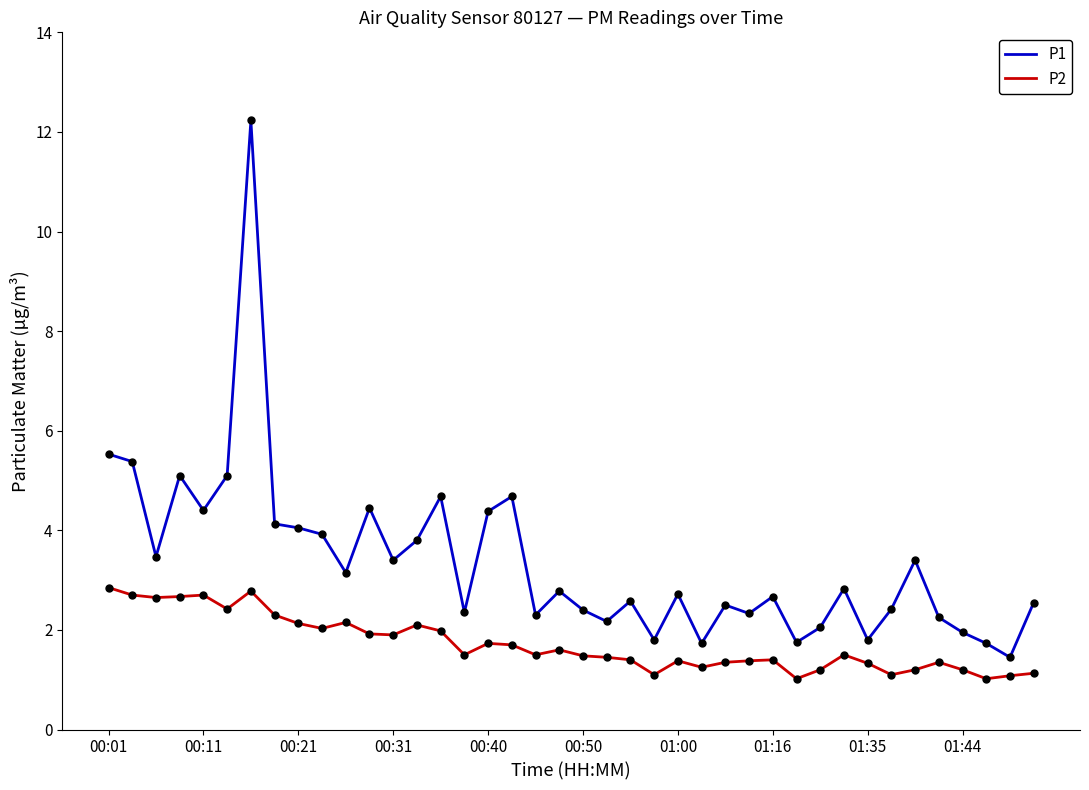

True or false: P2 and P1 cross at least once.

False